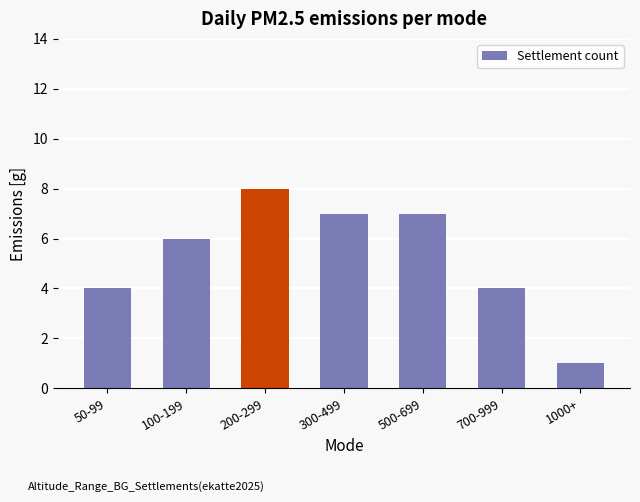

Count the number of categories in the chart.

7